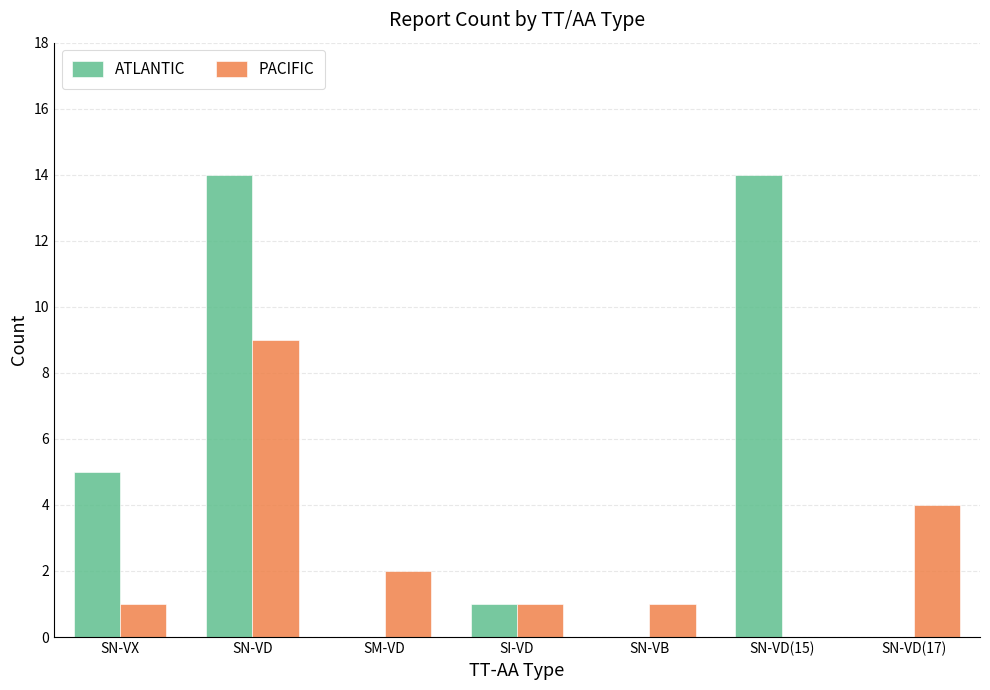

Reading right to left, list all the values displayed in this chart.

ATLANTIC: SN-VD(17)=0	SN-VD(15)=14	SN-VB=0	SI-VD=1	SM-VD=0	SN-VD=14	SN-VX=5
PACIFIC: SN-VD(17)=4	SN-VD(15)=0	SN-VB=1	SI-VD=1	SM-VD=2	SN-VD=9	SN-VX=1